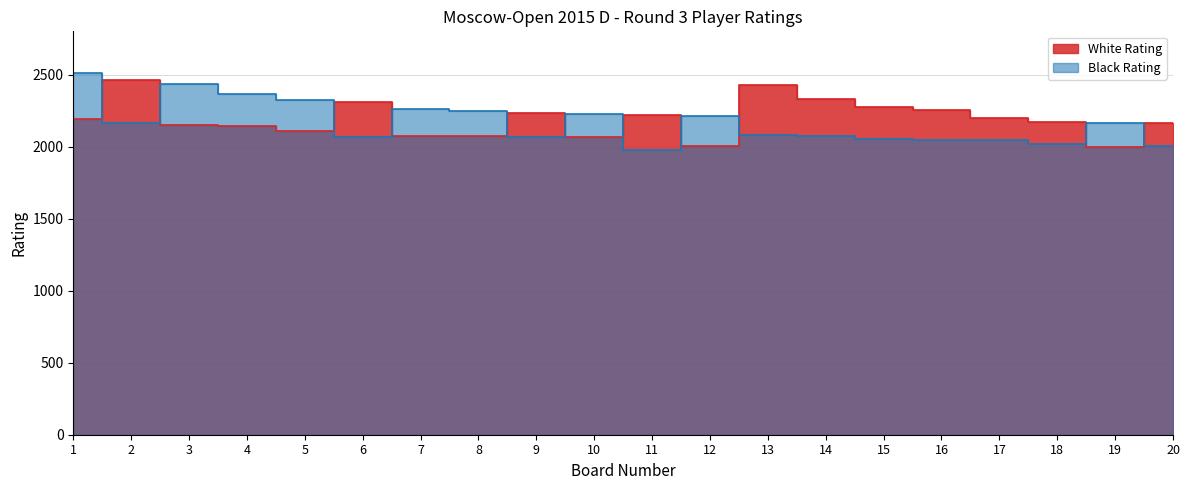

True or false: White Rating has more than 0 points higher than both neighbors.

True